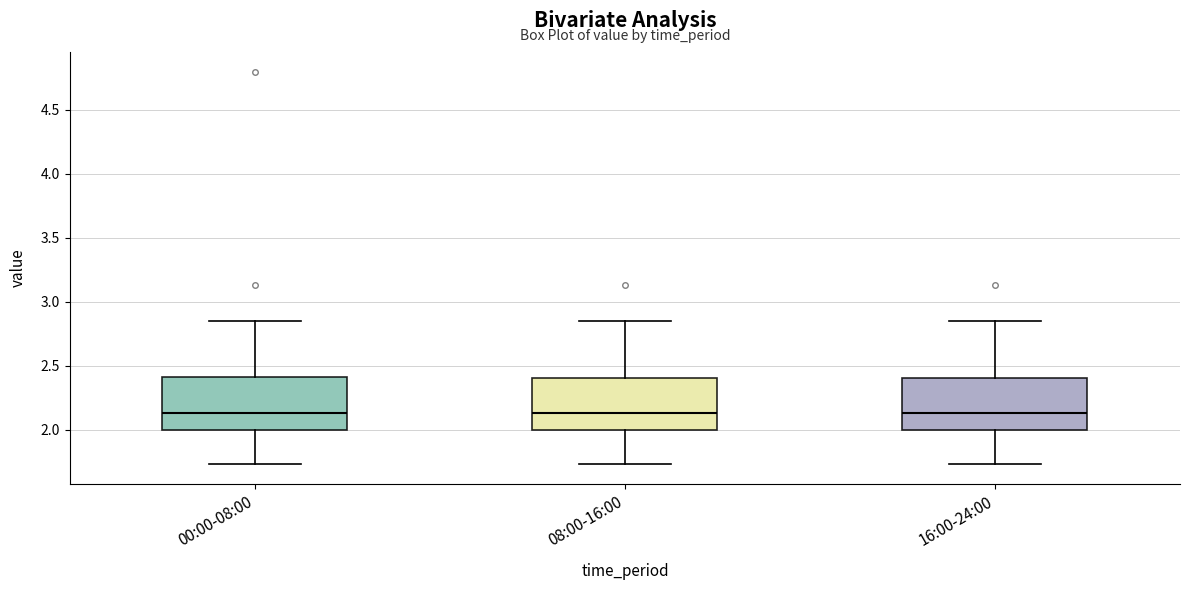

Reading left to right, transcribe this box plot: for each box, give where its median line is, the range the box spans, and where its two whiskers end, as read against the y-axis. The values are not printed on the chart, so give them approximately, as read against the axis.

00:00-08:00: median 2.15, box 2.00 to 2.40, whiskers 1.75 to 2.85
08:00-16:00: median 2.15, box 2.00 to 2.40, whiskers 1.75 to 2.85
16:00-24:00: median 2.15, box 2.00 to 2.40, whiskers 1.75 to 2.85